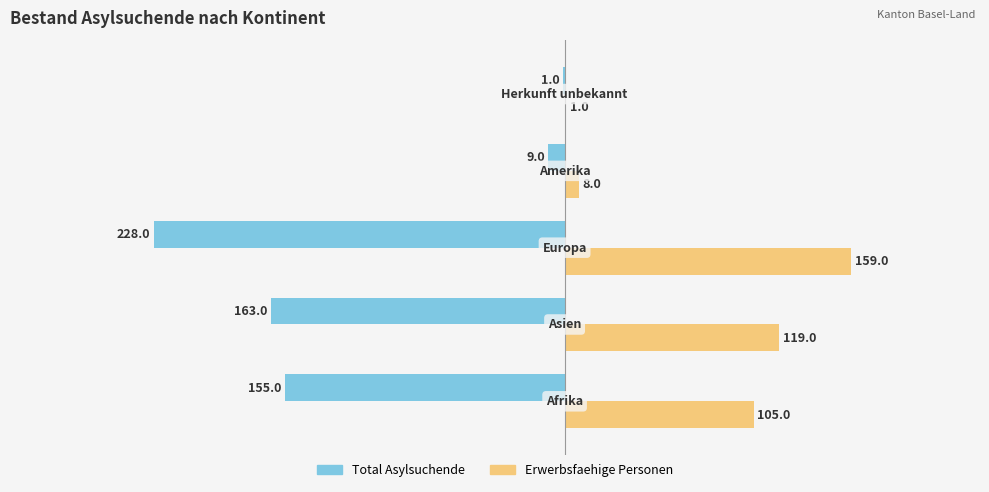

Which series has the largest total across all categories?

Erwerbsfaehige Personen